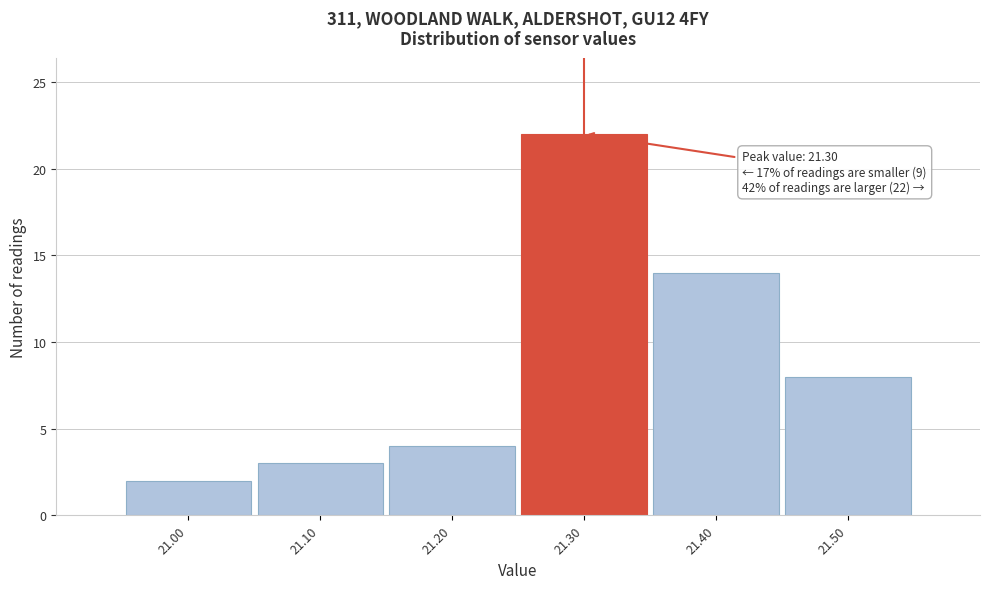

Over which range of the x-axis is the bar tallest?

21.25 to 21.35